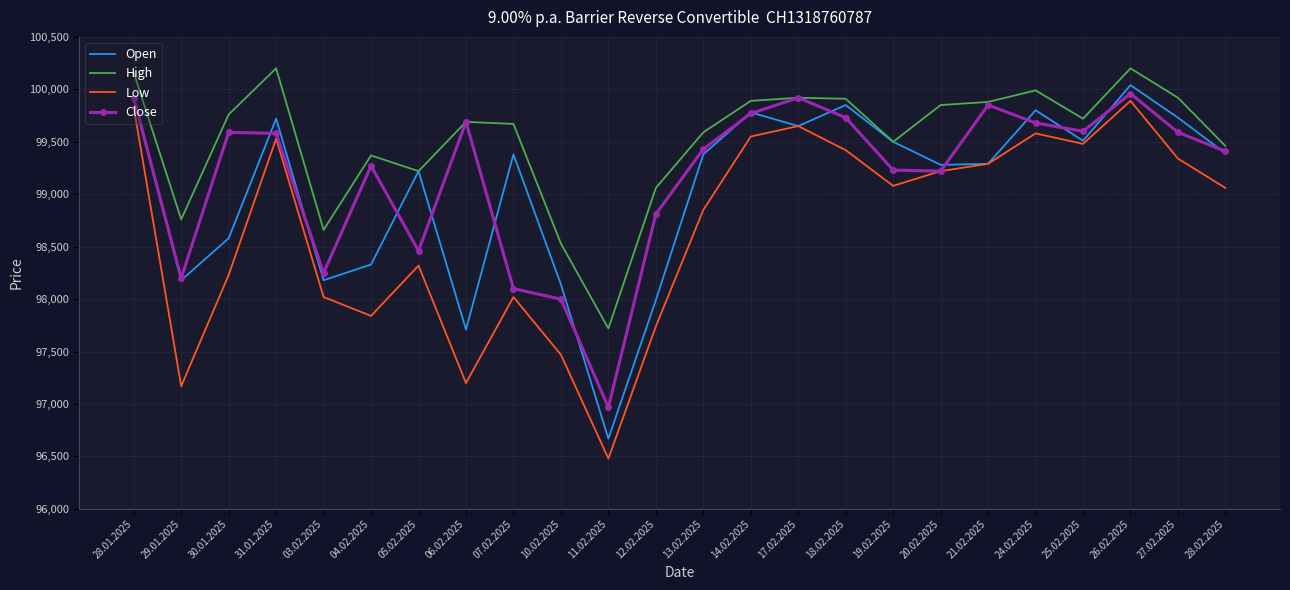

What is the maximum value for Low?

99890